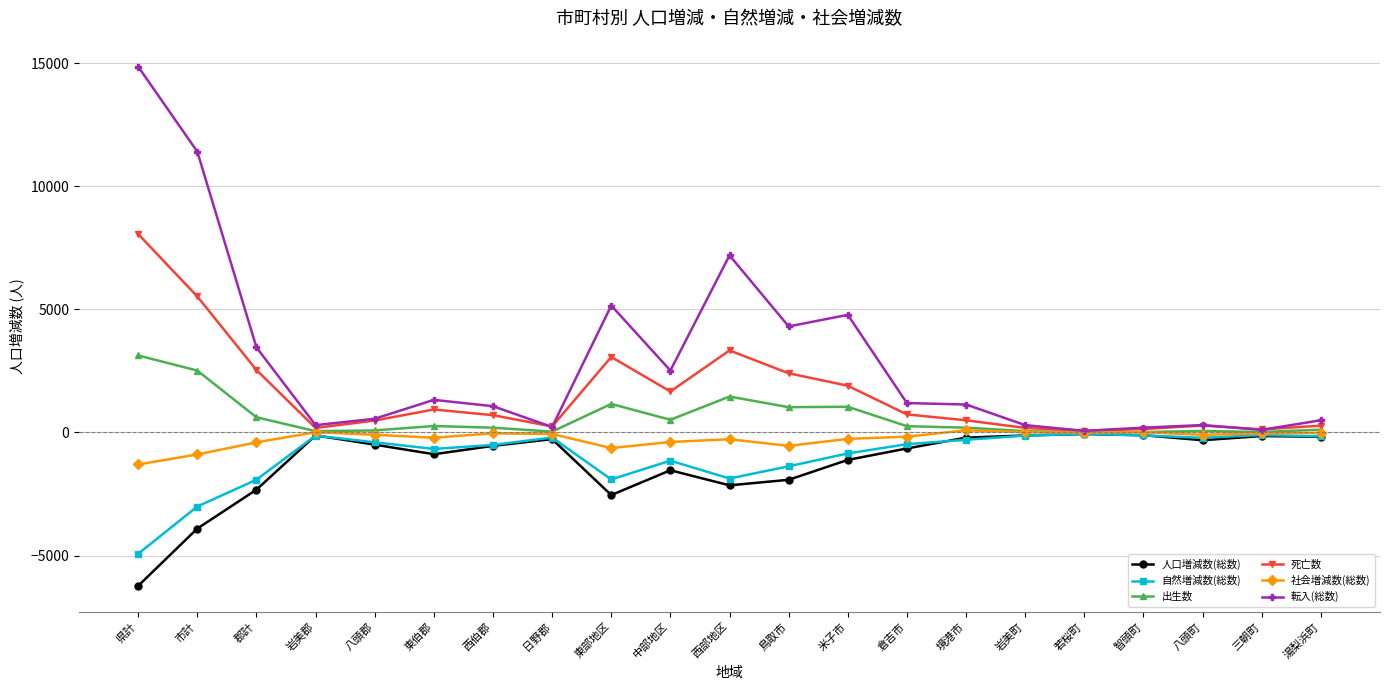

The 死亡数 series shows 11156 at 県計. True or false?

False